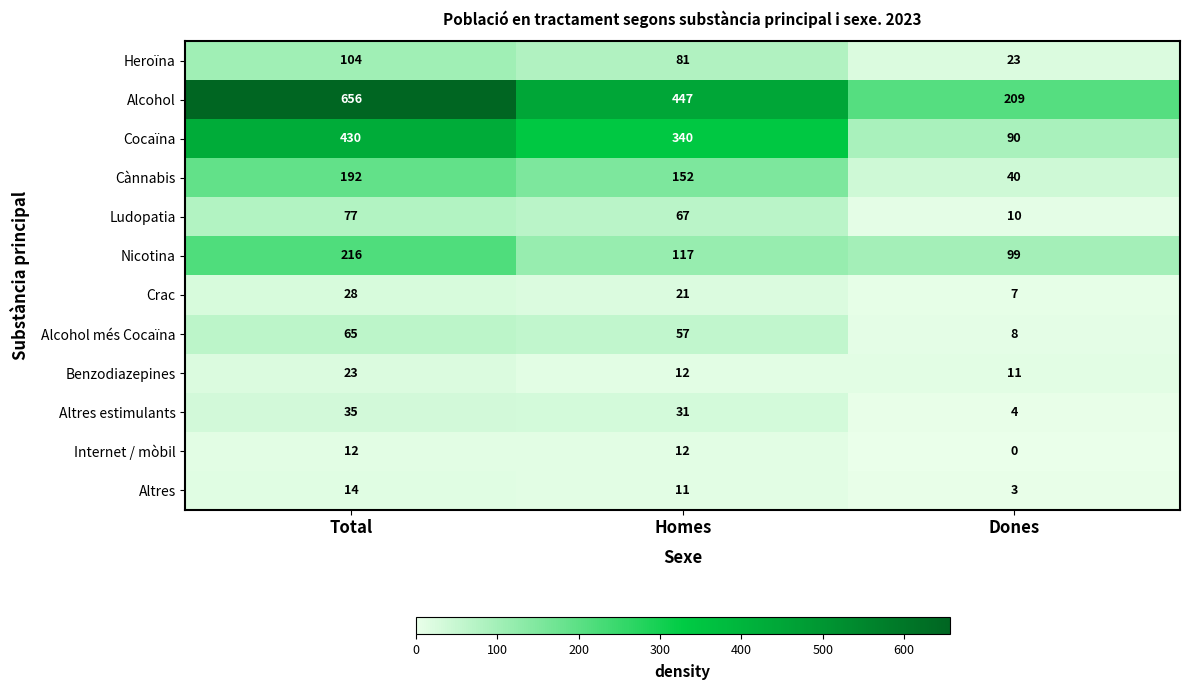

At which category is the sum across all series the highest?

Total